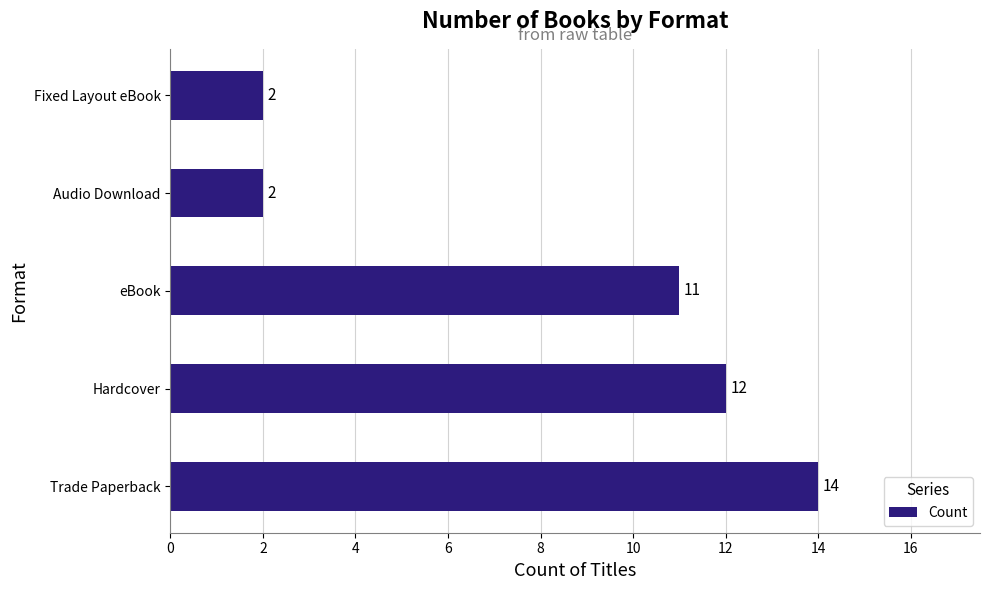

What is the sum of all values?

41